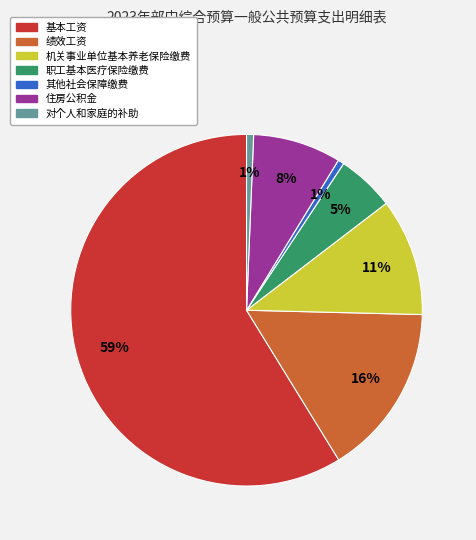

To the nearest percent, what portion does 绩效工资 represent?

16%